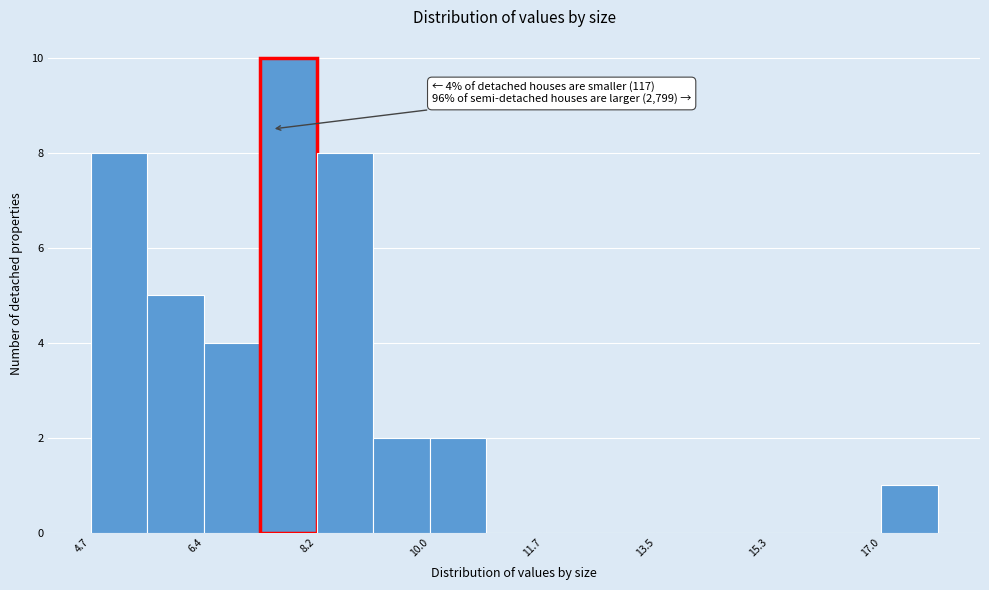

Which range on the x-axis has the tallest bar?

7.4 to 8.2